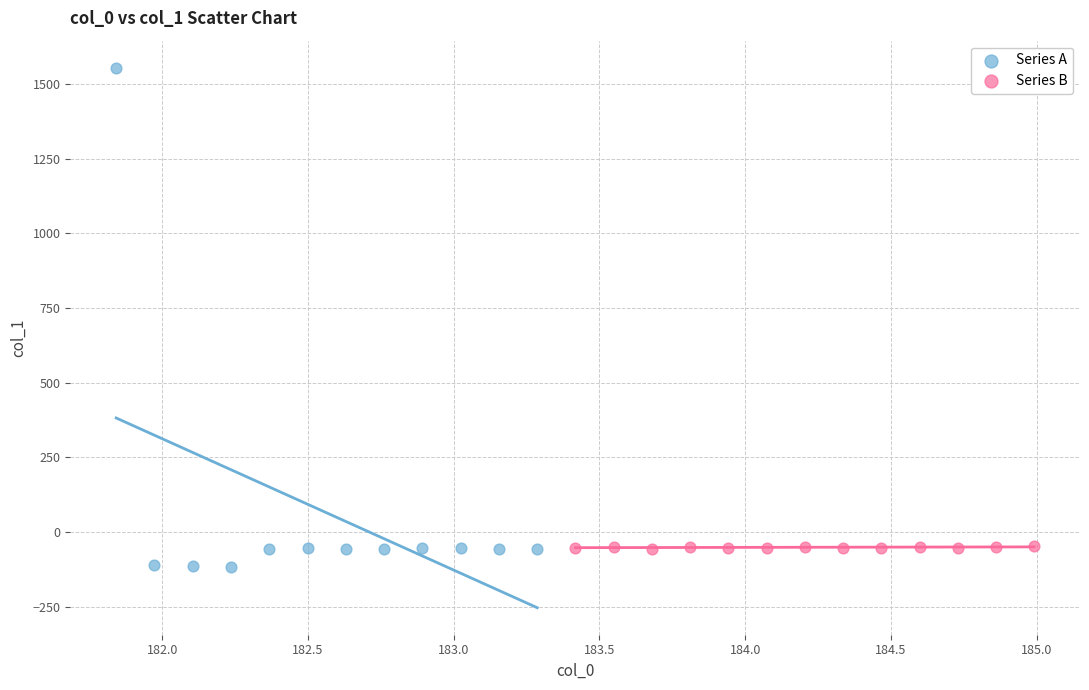

Which series has the largest Y range (max minus min)?

Series A